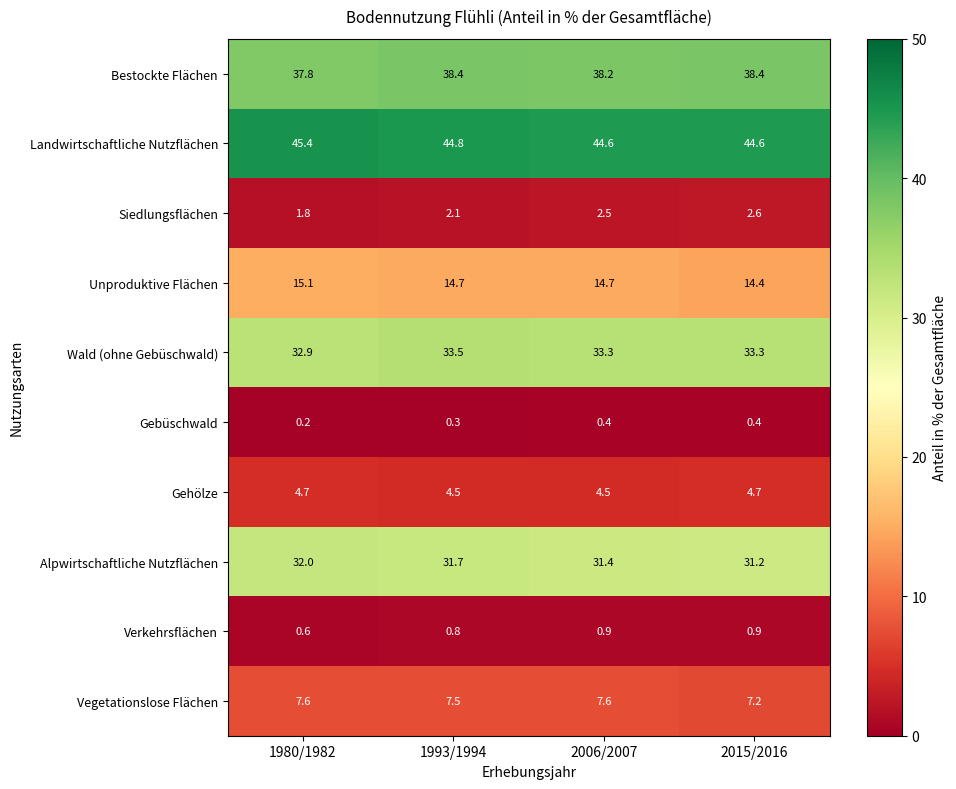

Which series has the largest total across all categories?

Landwirtschaftliche Nutzflächen